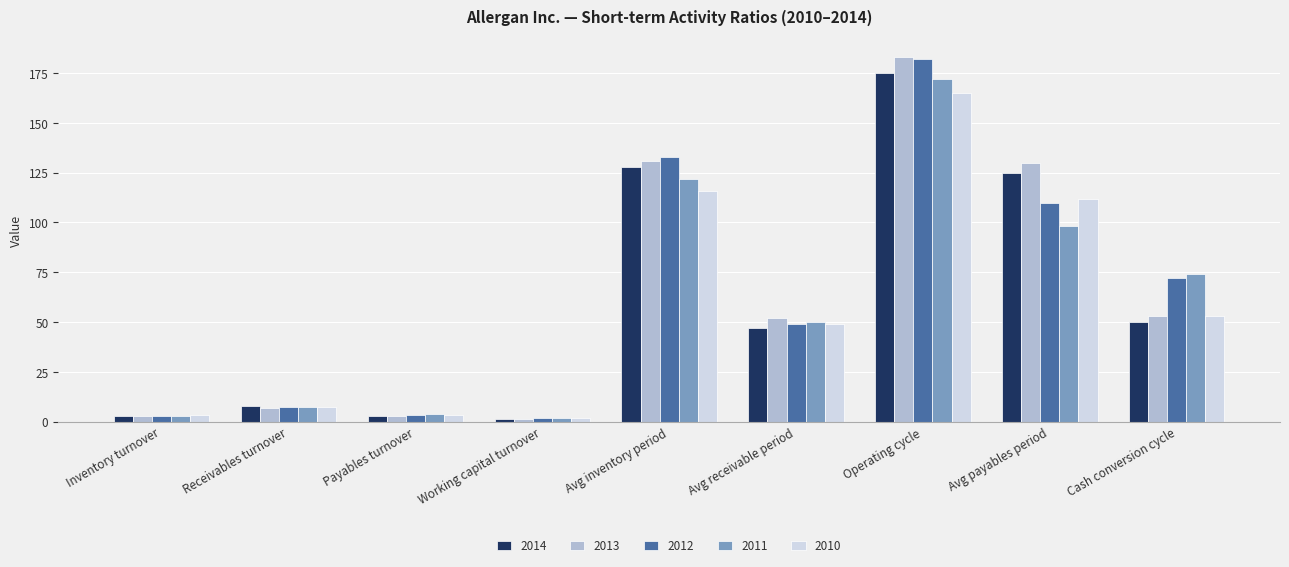

At how many categories does at least one series exceed 89?

3